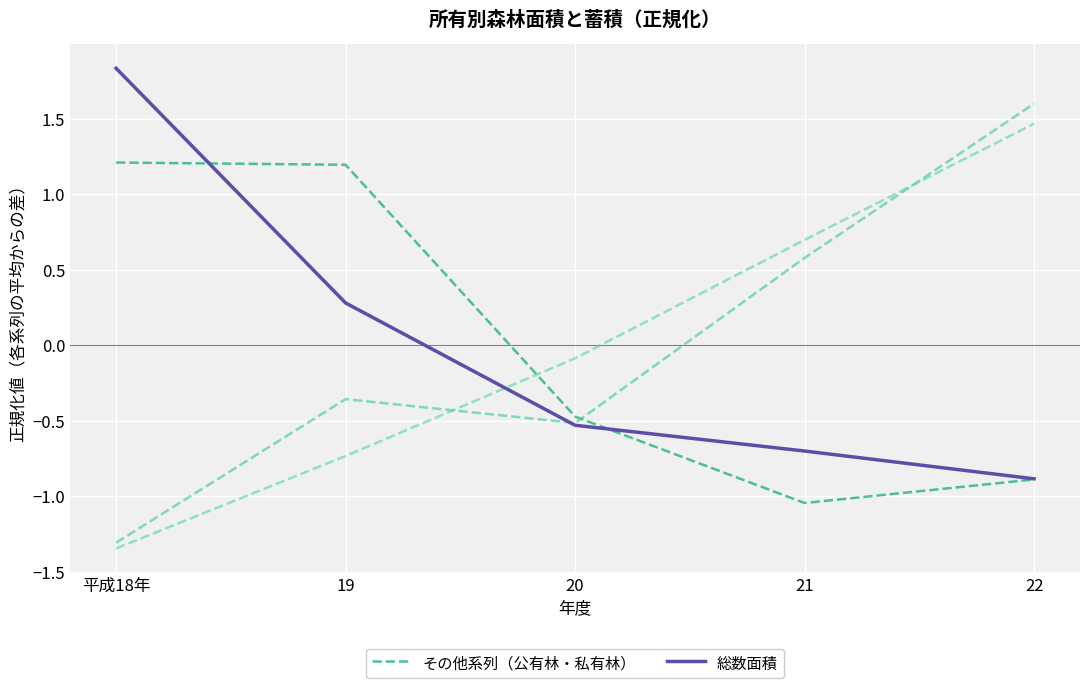

What is the difference between the maximum and minimum values in the 総数面積 series?

2.7